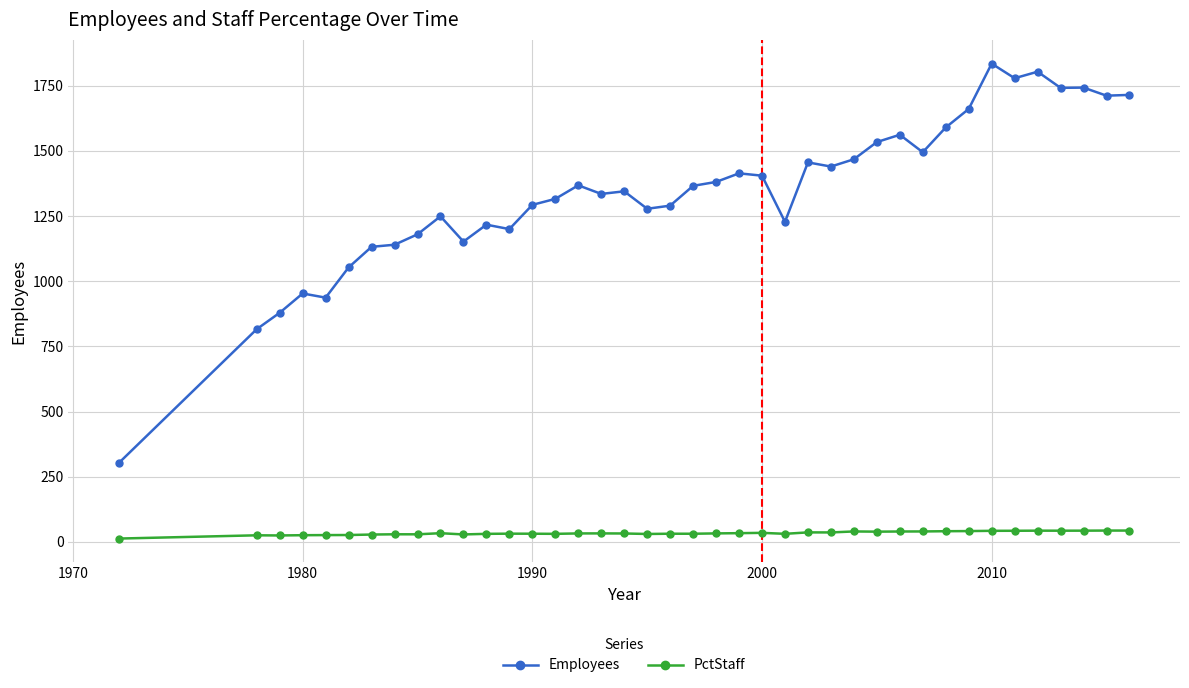

How many categories are shown in the chart?

40